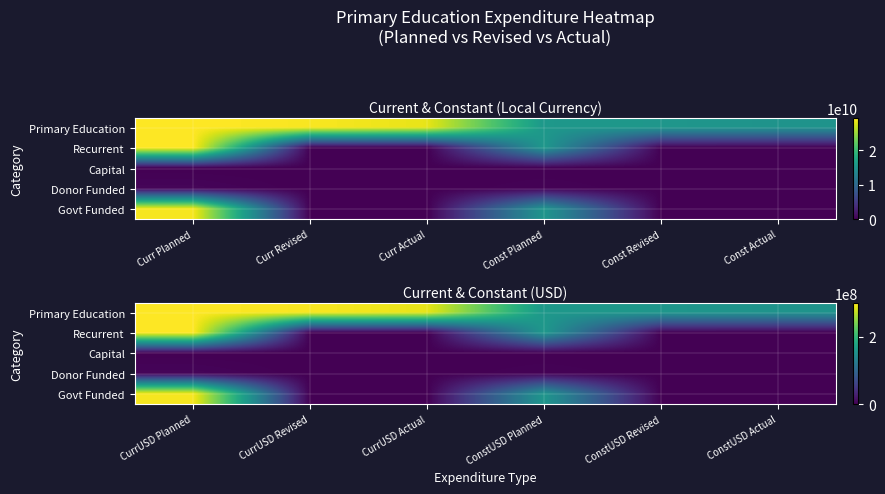

What is the difference between the Govt Funded values at ConstUSD Planned and CurrUSD Actual?

157257864.3